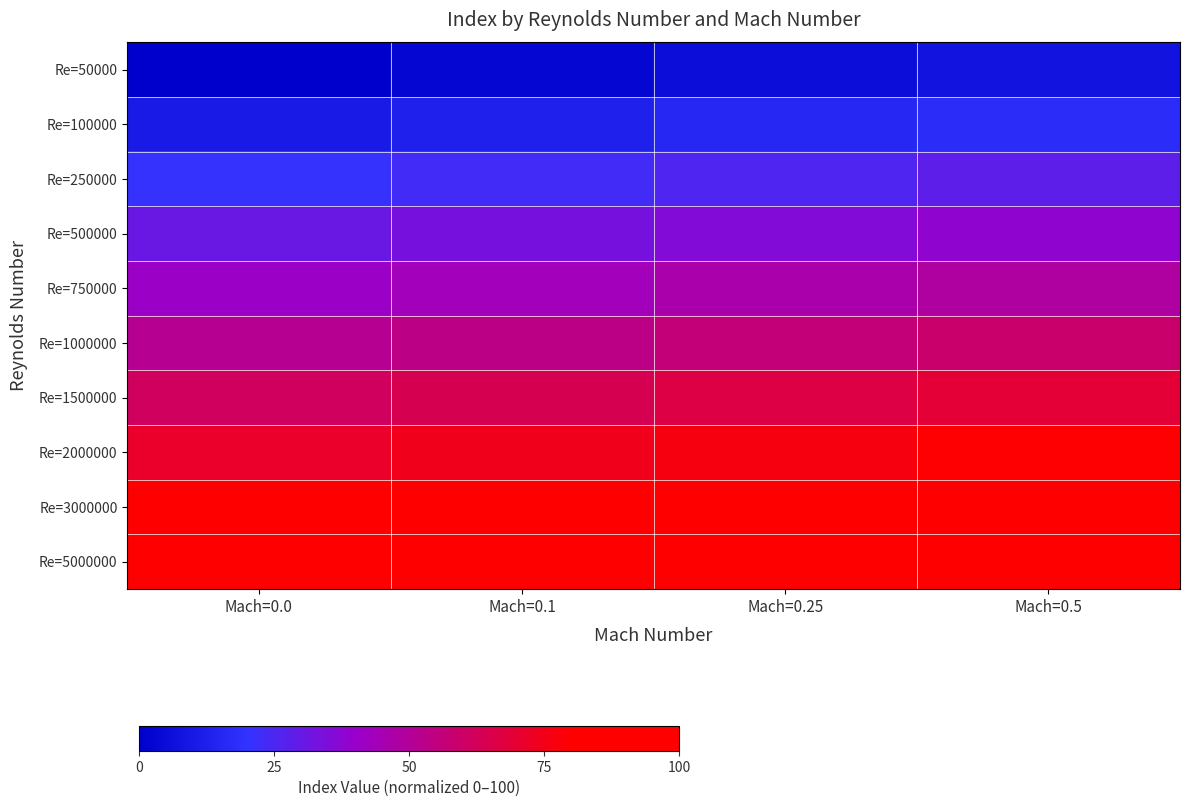

Rank the series by their maximum value, from highest to lowest.

Re=5000000, Re=3000000, Re=2000000, Re=1500000, Re=1000000, Re=750000, Re=500000, Re=250000, Re=100000, Re=50000